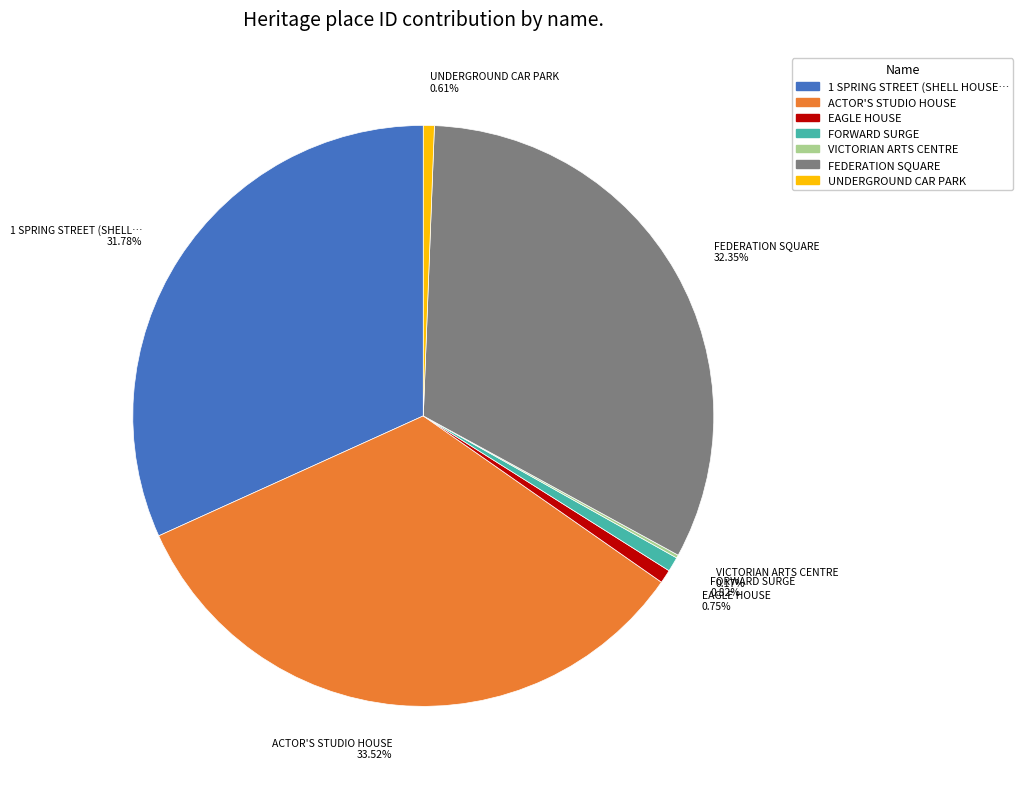

Is there any slice that represents more than half of the pie?

No